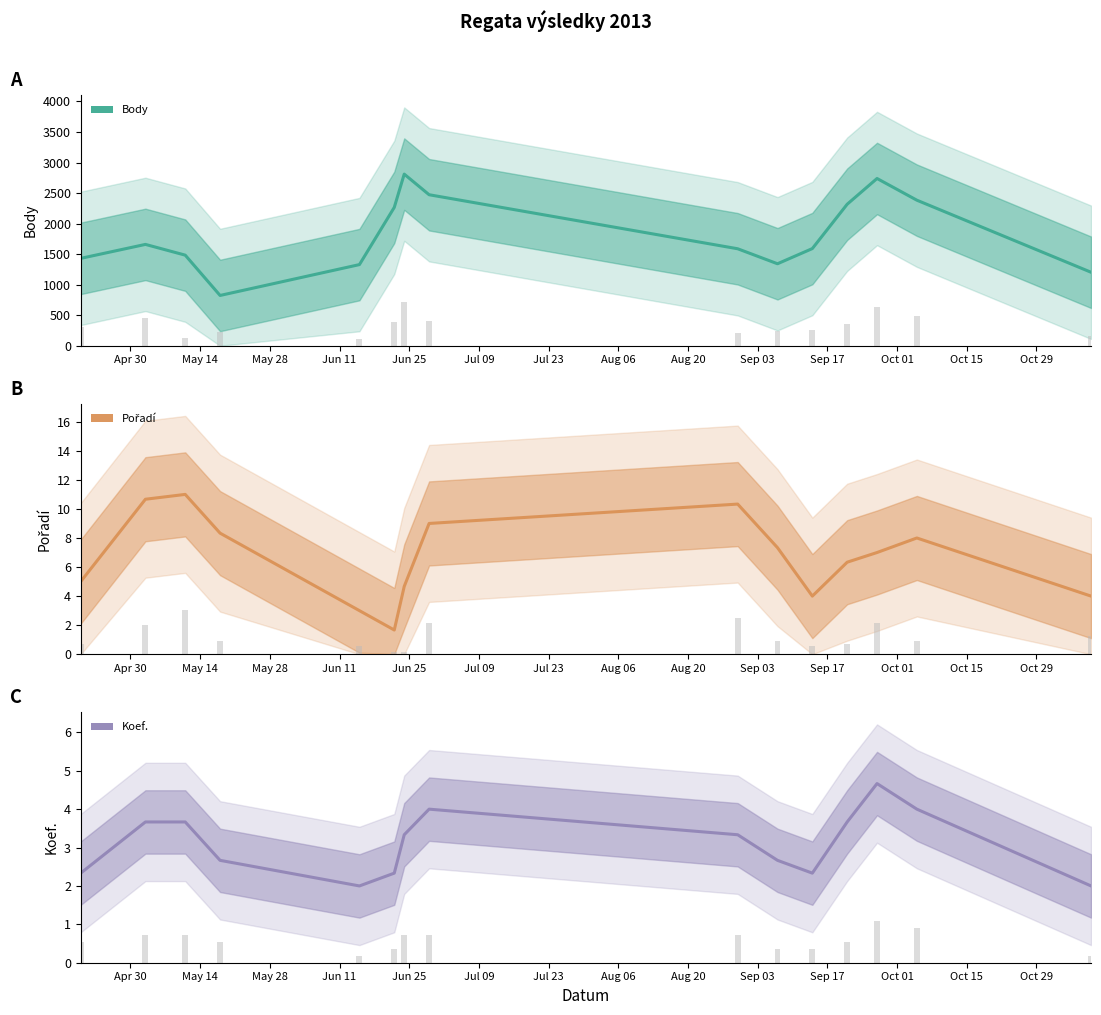

What is the label of the 1st bar from the left?

Apr 30